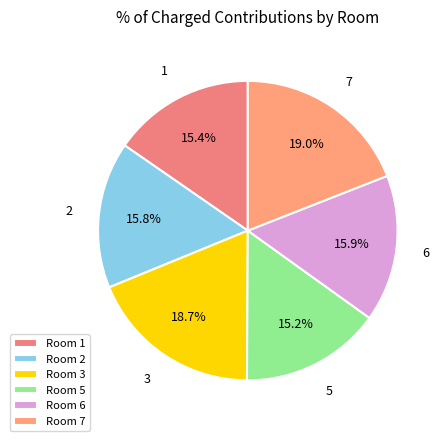

How many slices are in this pie chart?

6